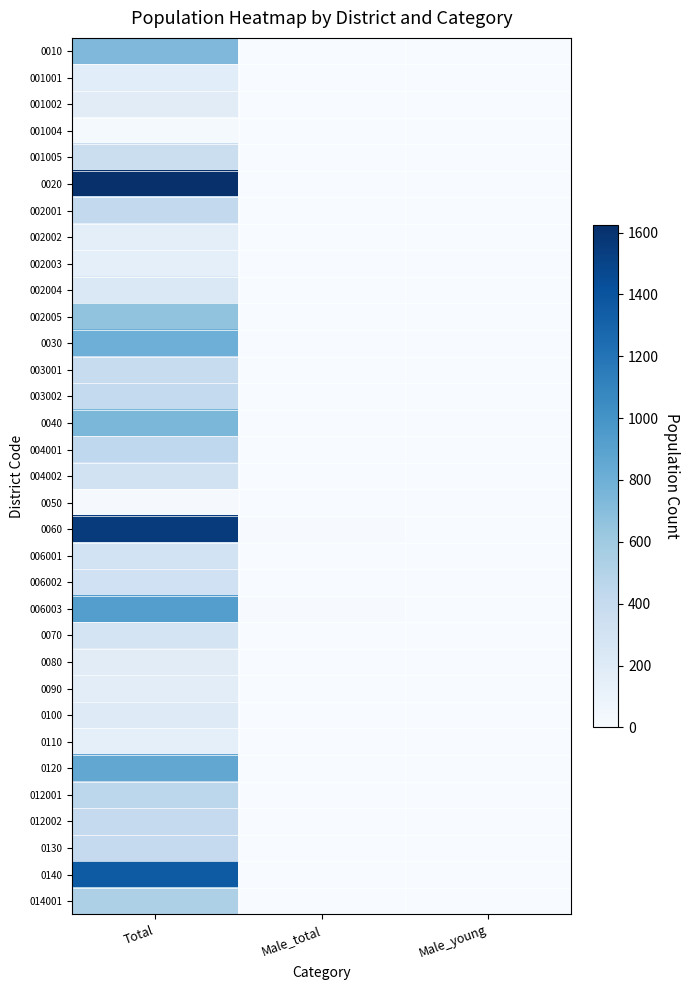

Count the number of categories in the chart.

3